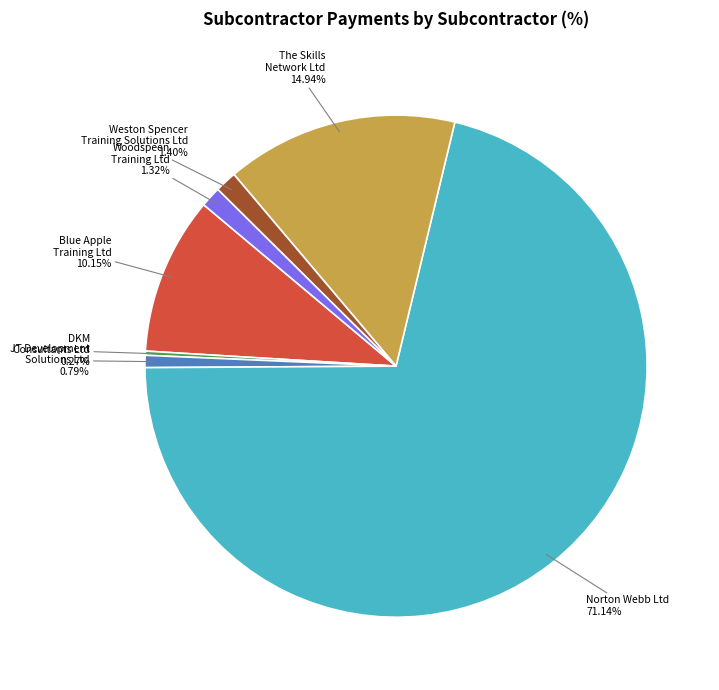

Between Norton Webb Ltd and The Skills Network Ltd, which is larger?

Norton Webb Ltd